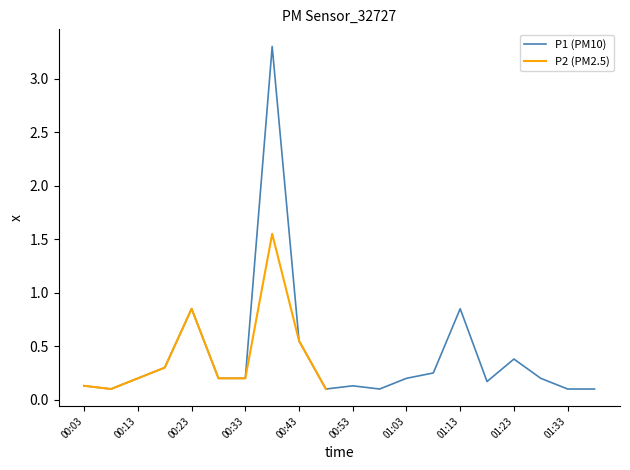

Is it true that the value at 00:58 is 0.1?

False